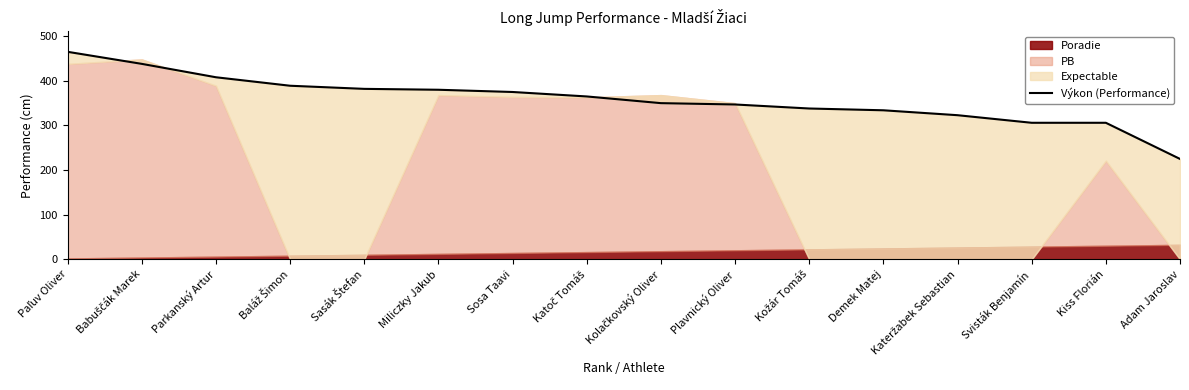

Reading left to right, extract all data points from this chart.

Paľuv Oliver=465	Babuščák Marek=438	Parkanský Artur=408	Baláž Šimon=389	Sasák Štefan=382	Miliczky Jakub=380	Sosa Taavi=375	Katoč Tomáš=365	Kolačkovský Oliver=350	Plavnický Oliver=347	Kožár Tomáš=338	Demek Matej=334	Kateržabek Sebastian=323	Svisták Benjamín=306	Kiss Florián=306	Adam Jaroslav=225